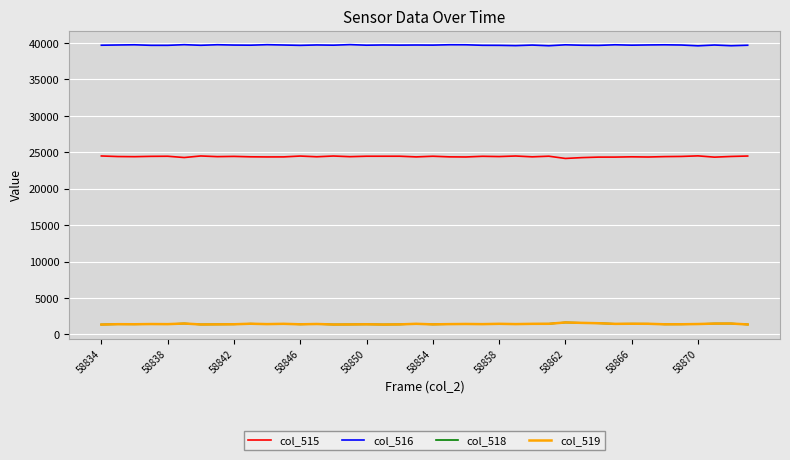

What is the lowest value of the col_516 series?

39608